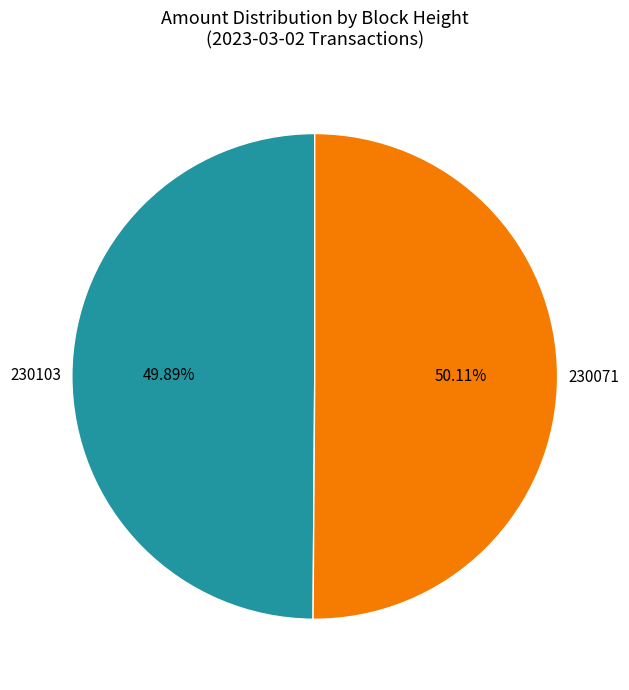

How many slices are in this pie chart?

2